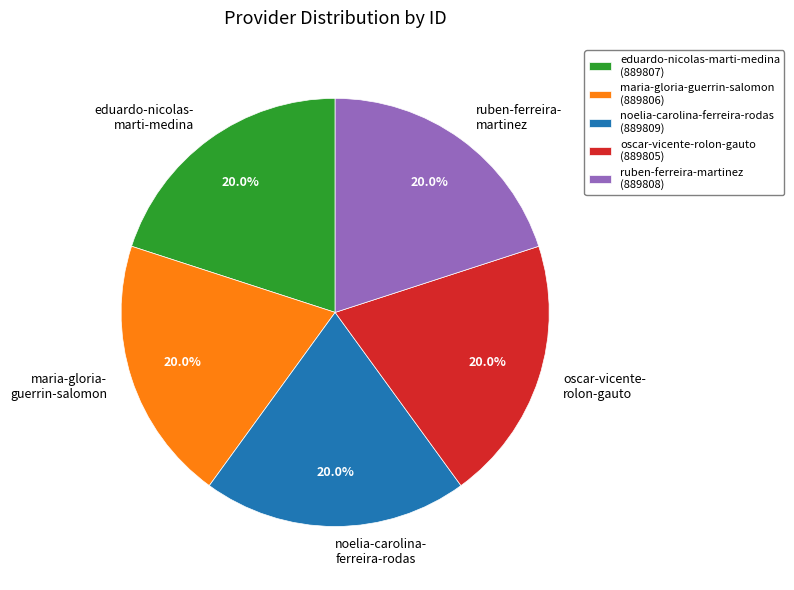

Count the number of slices in the pie.

5